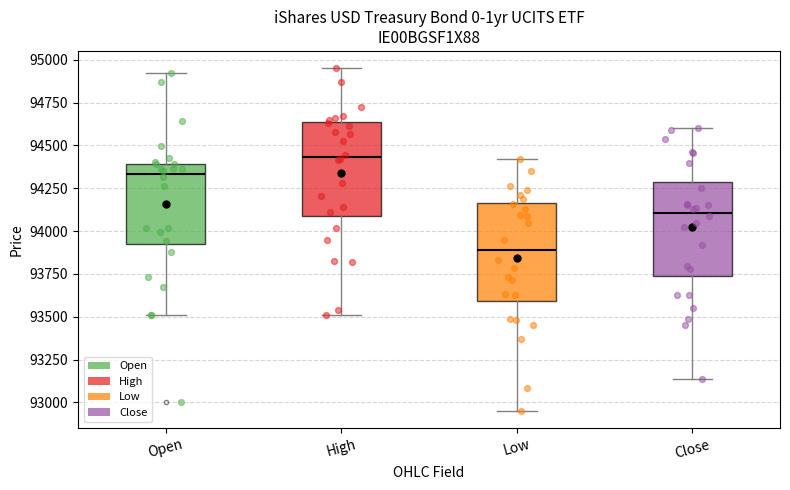

Reading left to right, transcribe this box plot: for each box, give where its median line is, the range the box spans, and where its two whiskers end, as read against the y-axis. The values are not printed on the chart, so give them approximately, as read against the axis.

Open: median 94350, box 93900 to 94400, whiskers 93500 to 94900
High: median 94450, box 94100 to 94650, whiskers 93500 to 94950
Low: median 93900, box 93600 to 94150, whiskers 92950 to 94400
Close: median 94100, box 93750 to 94300, whiskers 93150 to 94600